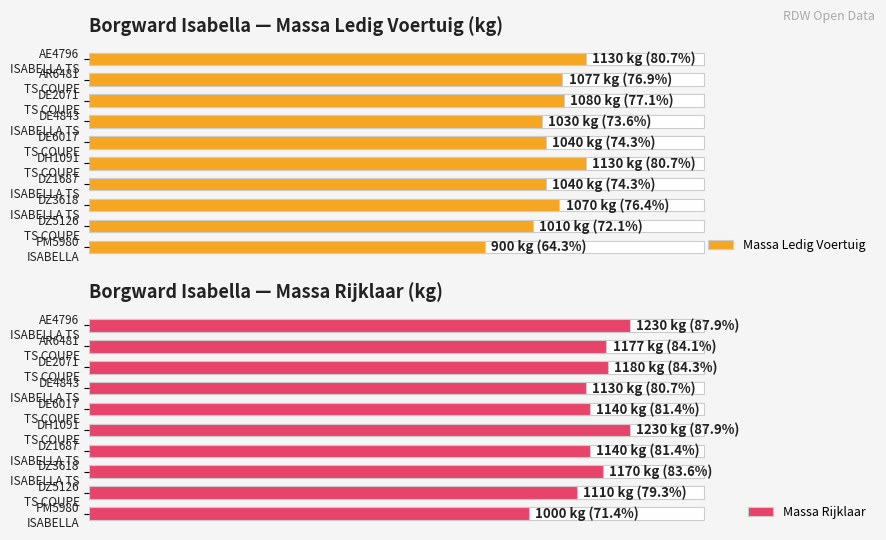

Reading left to right, what are all the values shown in this chart?

Massa Ledig Voertuig: 1130	1077	1080	1030	1040	1130	1040	1070	1010	900
Massa Rijklaar: 1230	1177	1180	1130	1140	1230	1140	1170	1110	1000